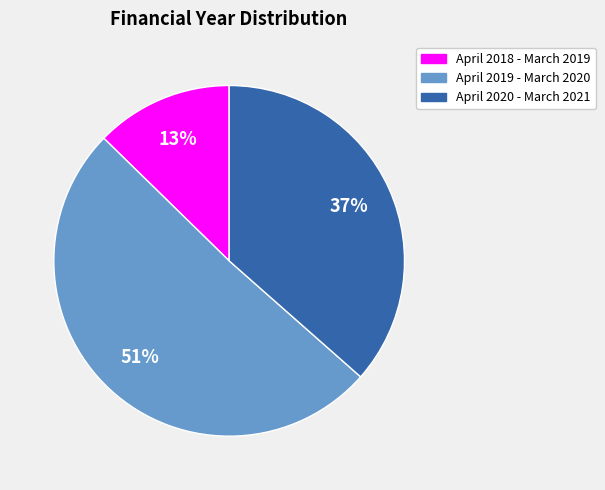

How many segments does this pie chart have?

3